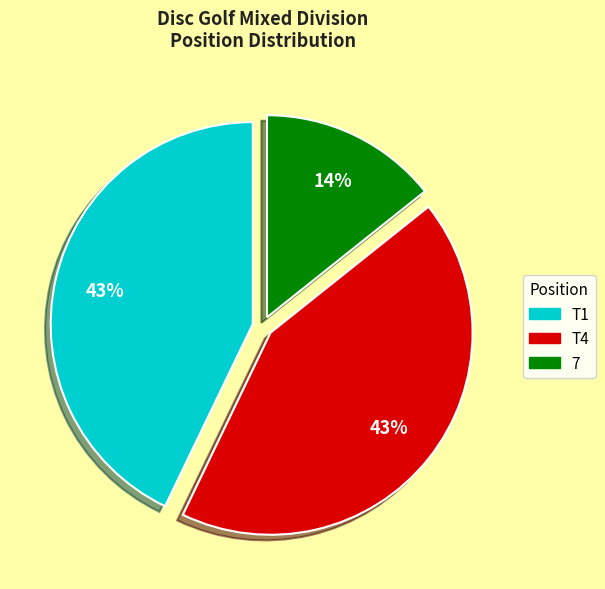

To the nearest percent, what is the combined percentage of T4 and 7?

57%